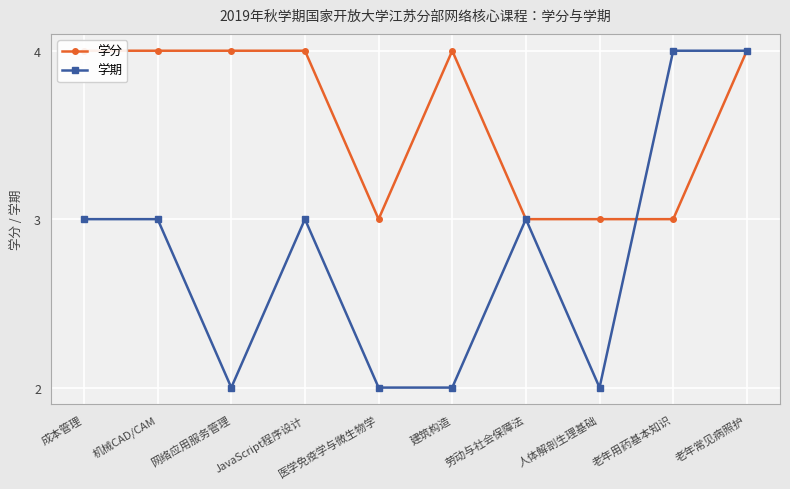

Which category has the highest value in the 学分 series?

成本管理